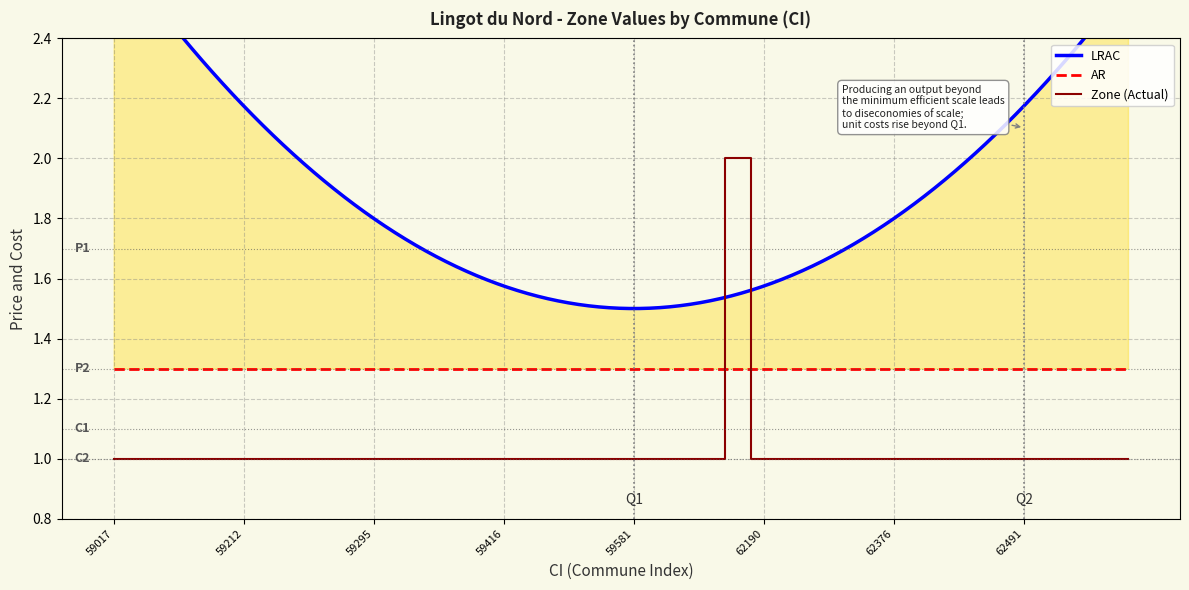

List the labels in order of value, smallest first.

59017, 59025, 59043, 59088, 59180, 59212, 59252, 59257, 59268, 59293, 59295, 59317, 59371, 59399, 59400, 59416, 59423, 59431, 59487, 59578, 59581, 59582, 59590, 59615, 62190, 62195, 62252, 62330, 62338, 62376, 62391, 62407, 62454, 62473, 62491, 62502, 62516, 62520, 62529, 62110